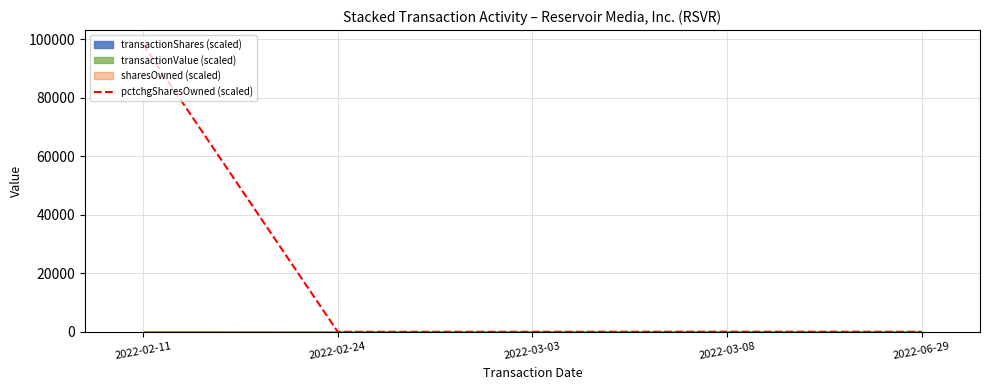

List the labels in order of value, smallest first.

2022-02-24, 2022-03-03, 2022-06-29, 2022-03-08, 2022-02-11